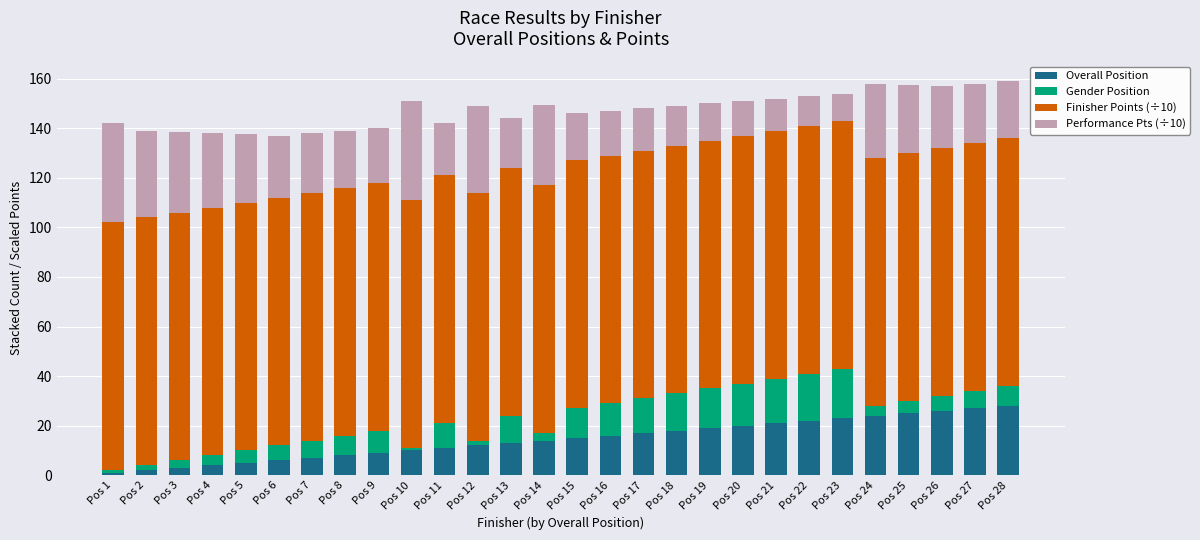

What is the highest value of the Overall Position series?

28.0